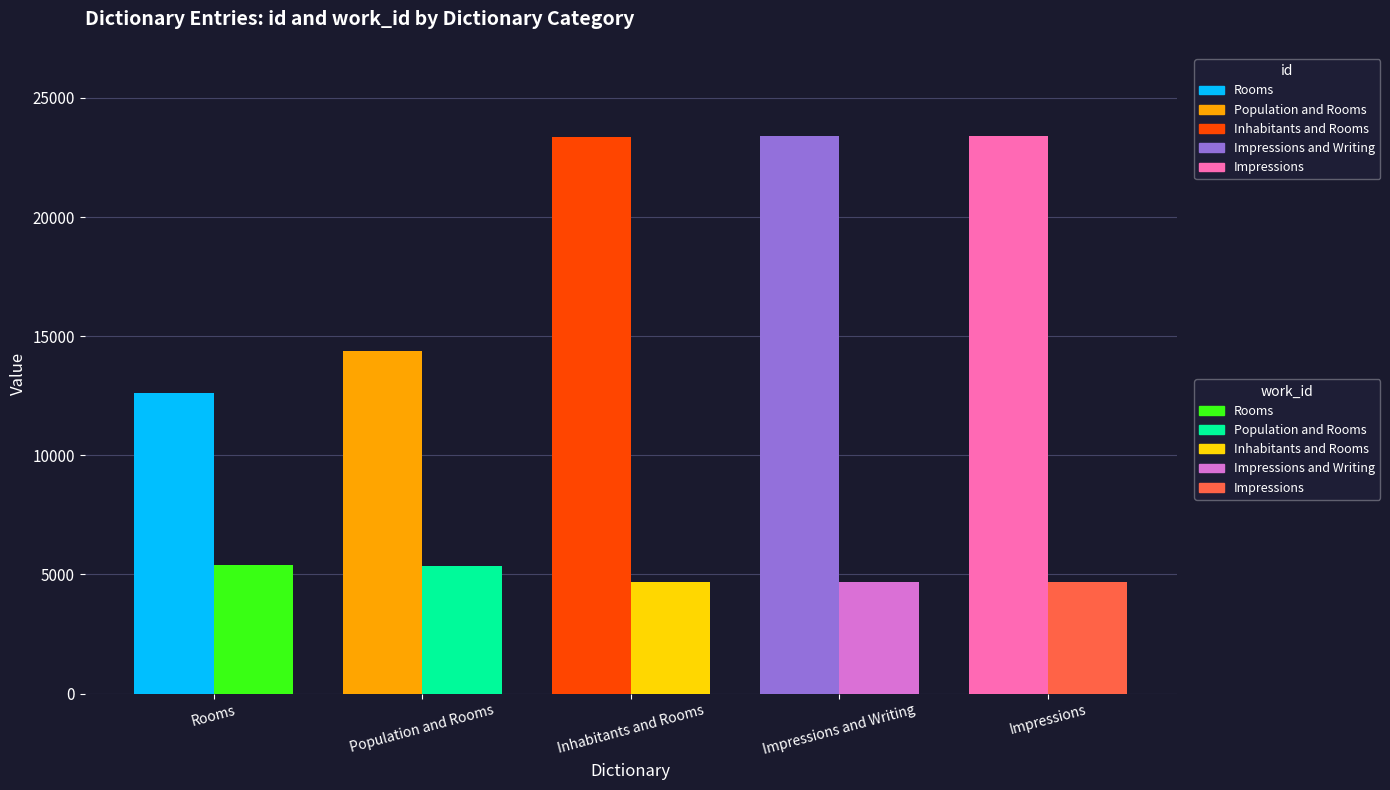

What is the difference between the highest and lowest values at Impressions and Writing?

18682